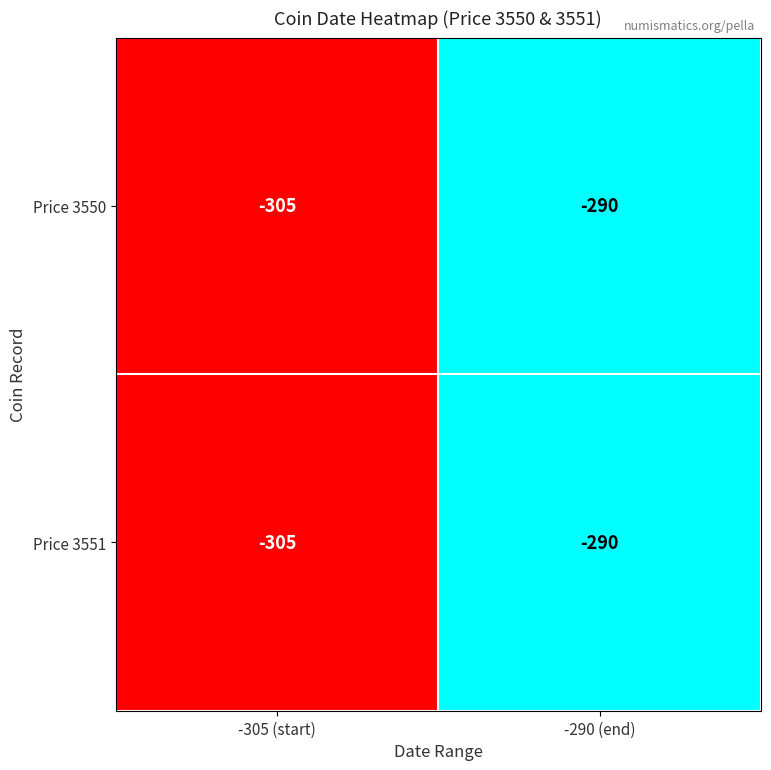

Is it true that Price 3550 equals -305 at -305 (start)?

True